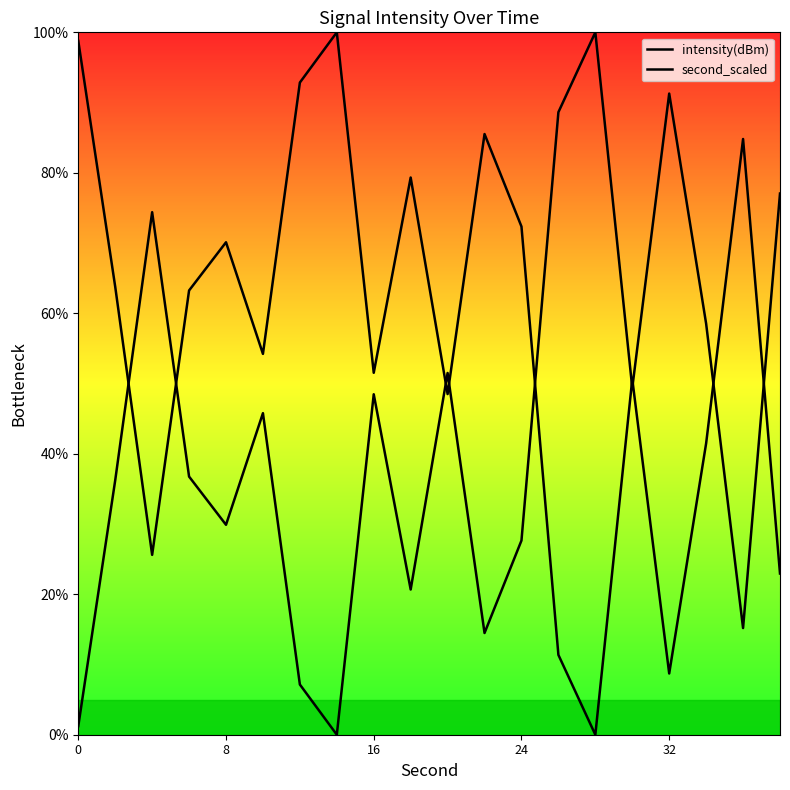

At how many categories does at least one series exceed 37?

20